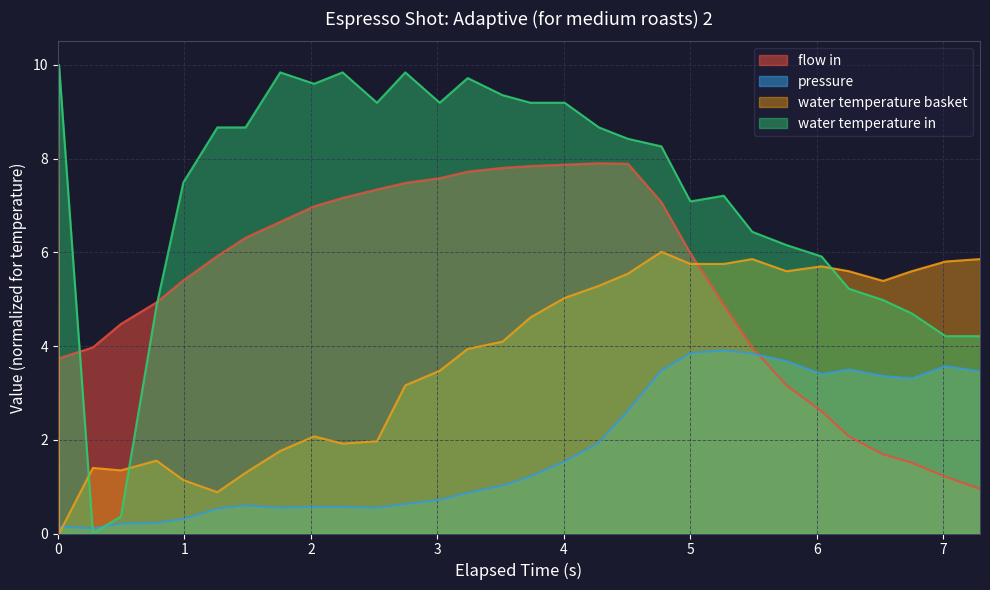

What is the value of the water_temperature_in point at the 26th from the left?

5.9